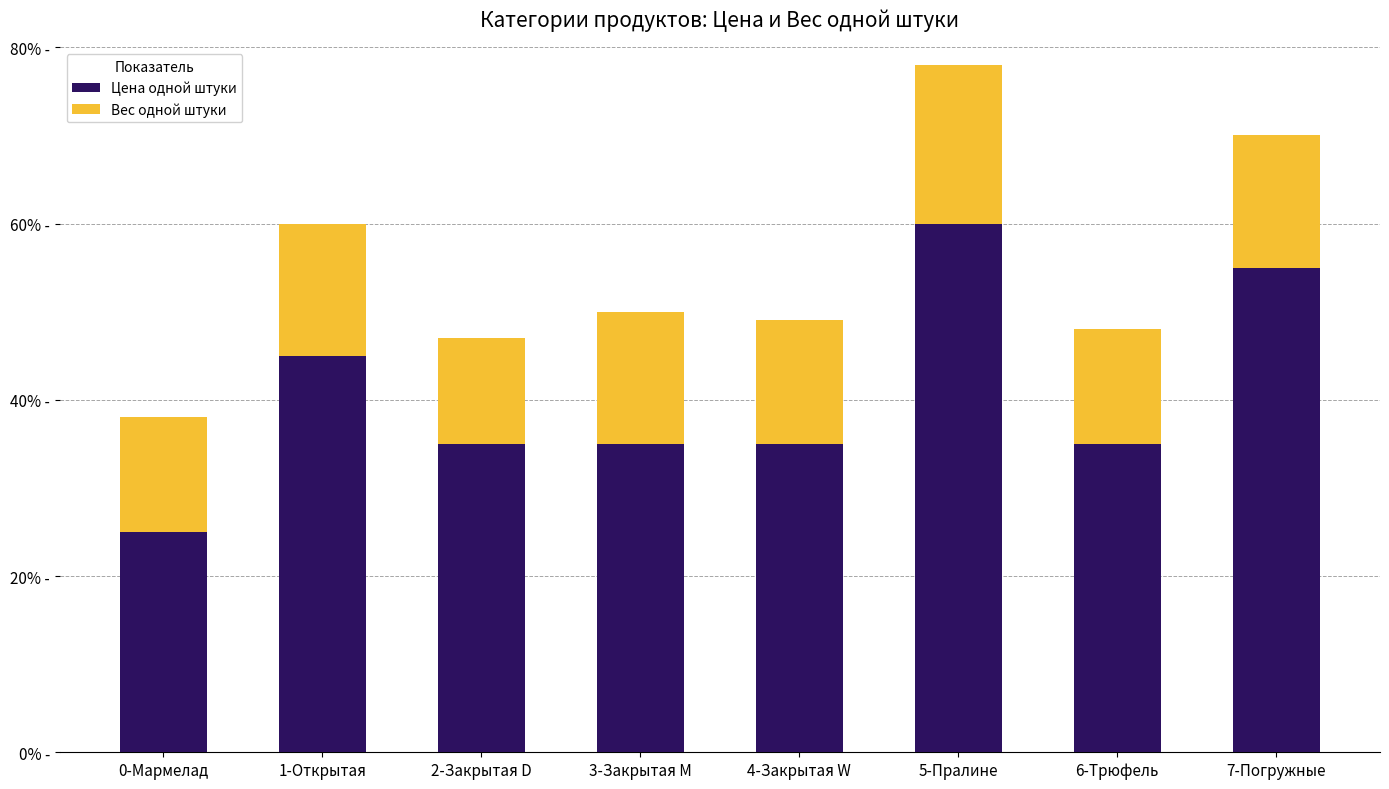

Which has a higher value, 6-Трюфель or 3-Закрытая M?

6-Трюфель